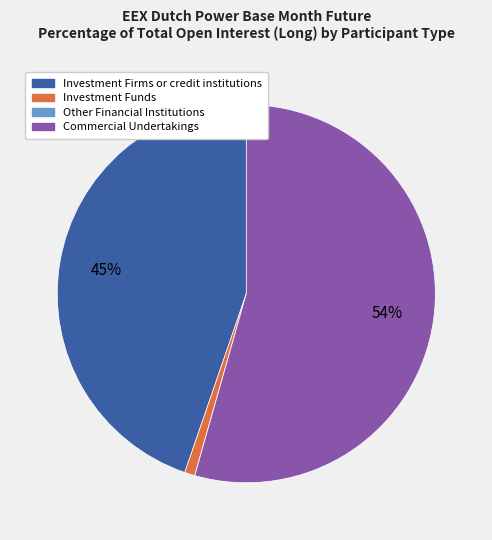

What percentage is the Commercial Undertakings slice, to the nearest percent?

54%